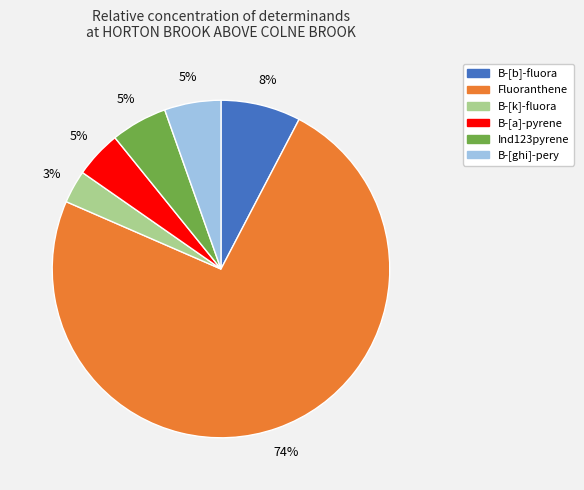

Between B-[k]-fluora and Ind123pyrene, which is larger?

Ind123pyrene